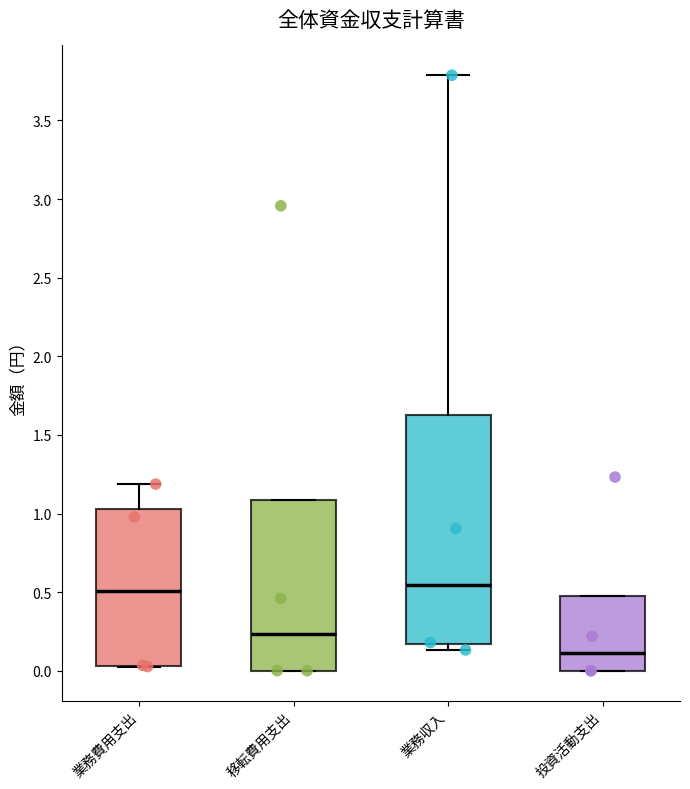

Reading left to right, read every box against the y-axis: the position of its median line, the range the box covers, and the ends of its whiskers. The values are not printed on the chart, so give them approximately, as read against the axis.

業務費用支出: median 0.50, box 0.05 to 1.05, whiskers 0.05 to 1.20
移転費用支出: median 0.25, box 0.00 to 1.10, whiskers 0.00 to 1.10
業務収入: median 0.55, box 0.15 to 1.65, whiskers 0.15 (just below the box's lower edge) to 3.80
投資活動支出: median 0.10, box 0.00 to 0.45, whiskers 0.00 to 0.45